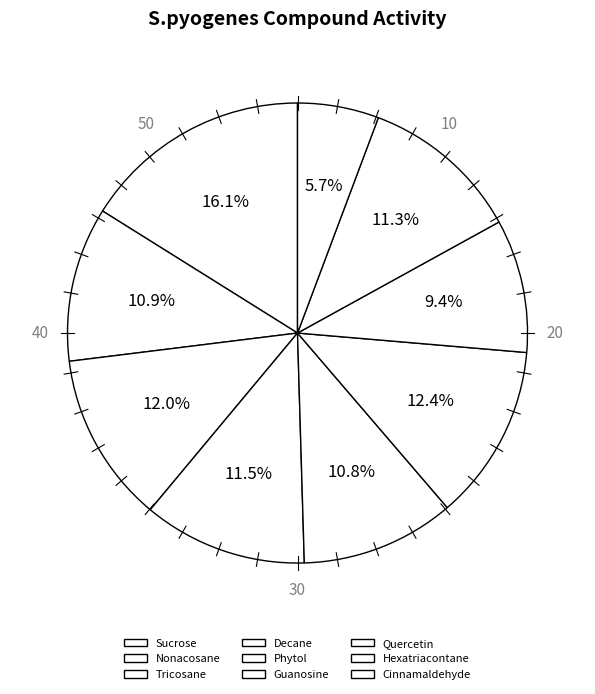

Count the number of slices in the pie.

9